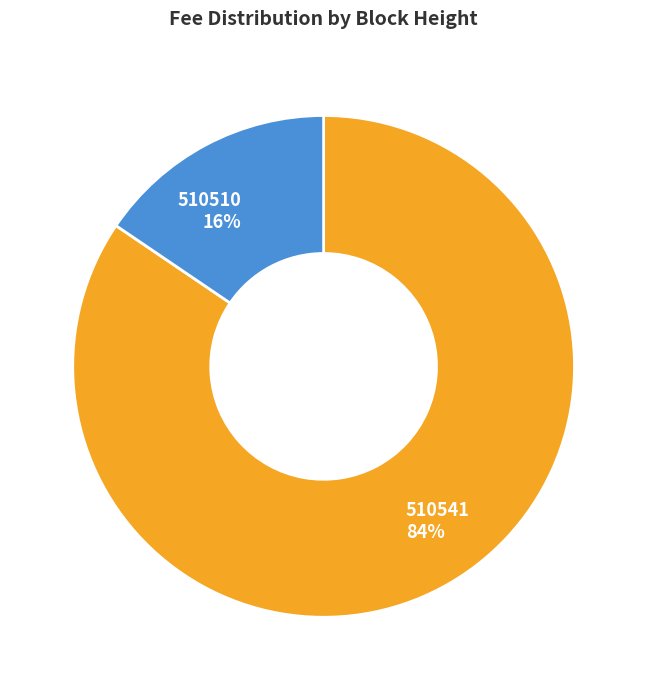

Is it true that 510541 is 84% of the pie?

True